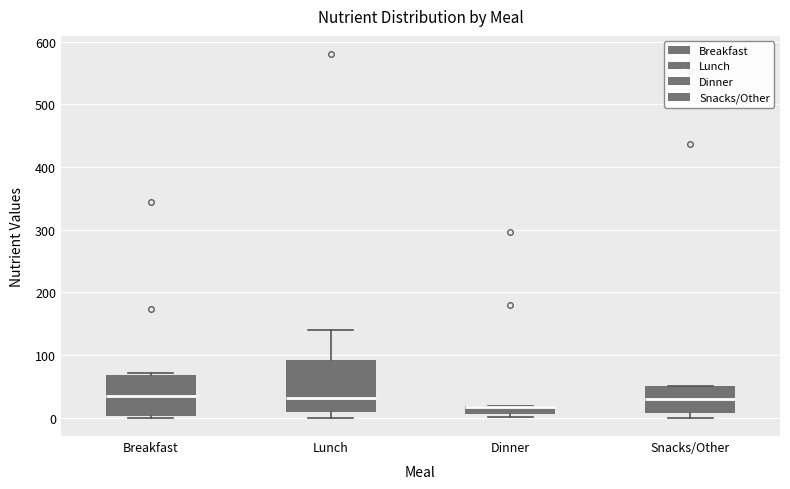

Comparing the boxes themselves (not the whiskers), which one is the tallest?

Lunch